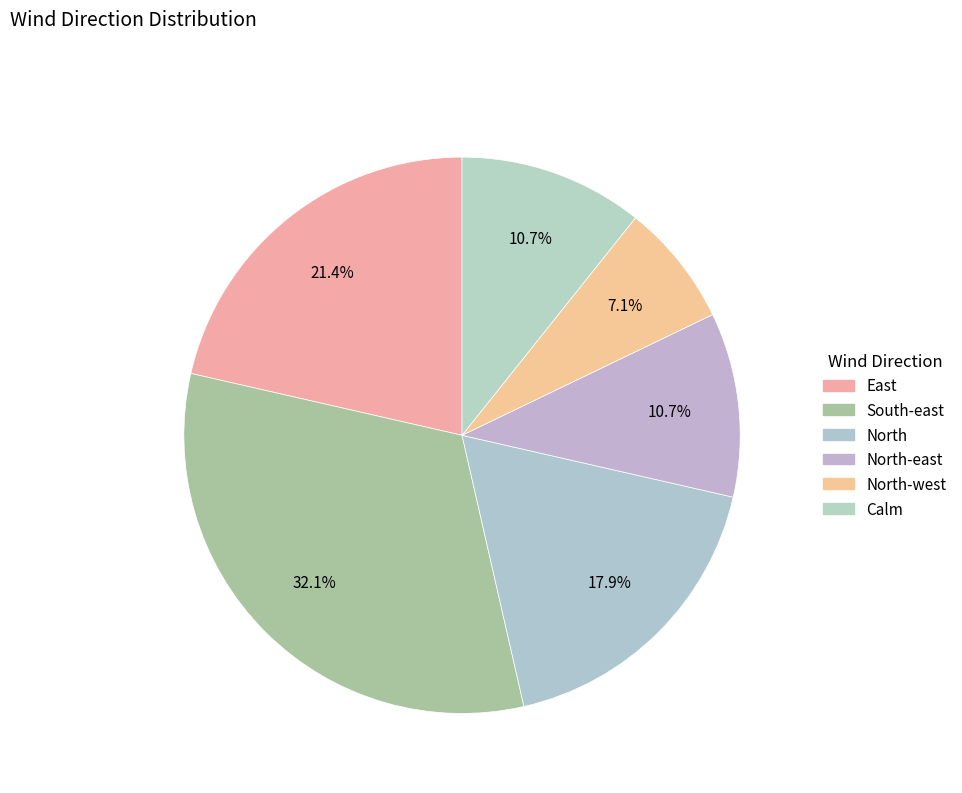

What is the change in value from North to Calm?

-2